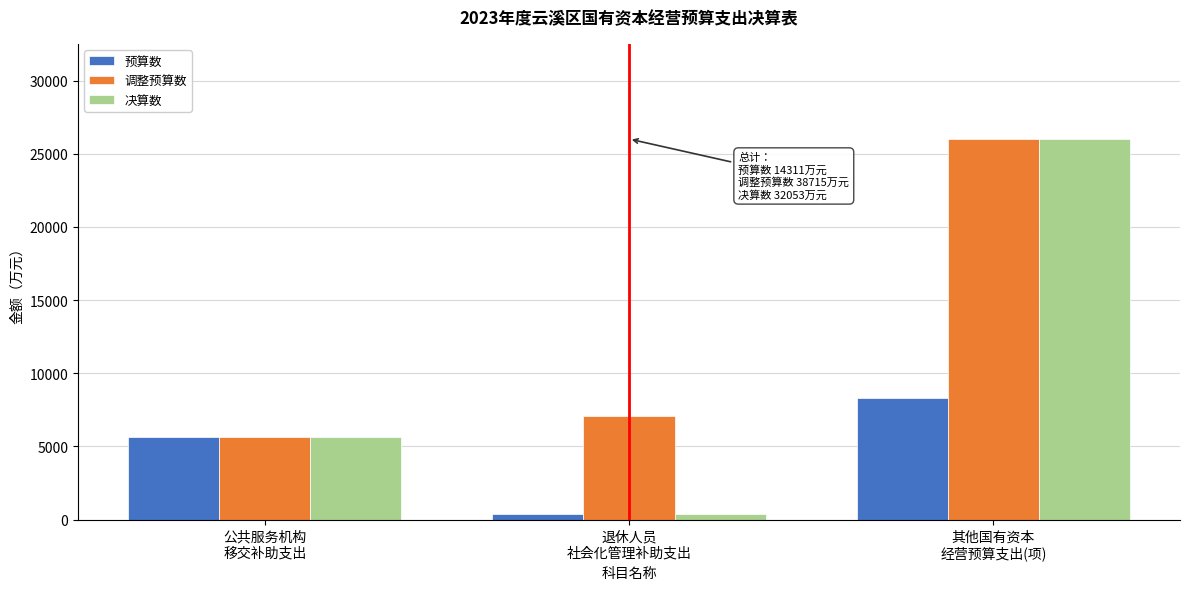

Reading right to left, what are all the values shown in this chart?

预算数: 8276	385	5650
调整预算数: 26010	7049	5656
决算数: 26005	392	5656